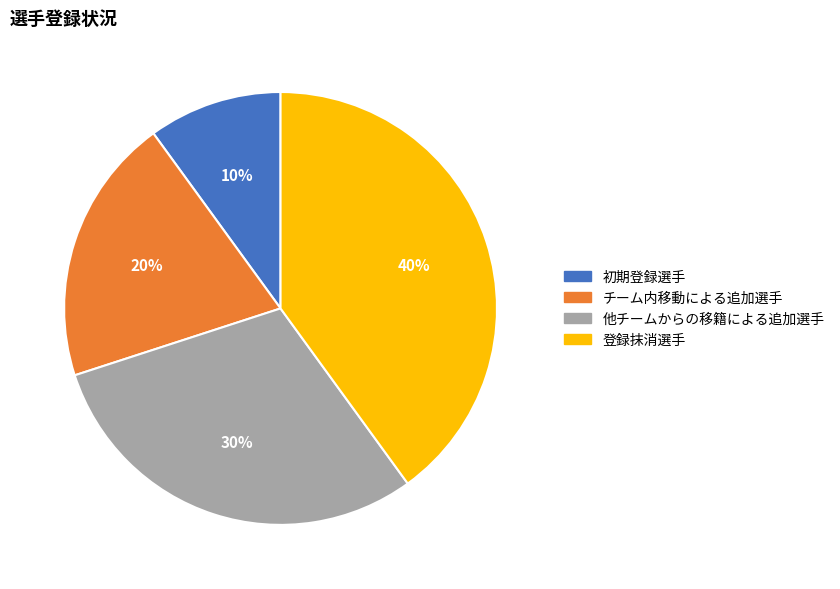

To the nearest percent, what is the difference between the largest and smallest slice percentages?

30%